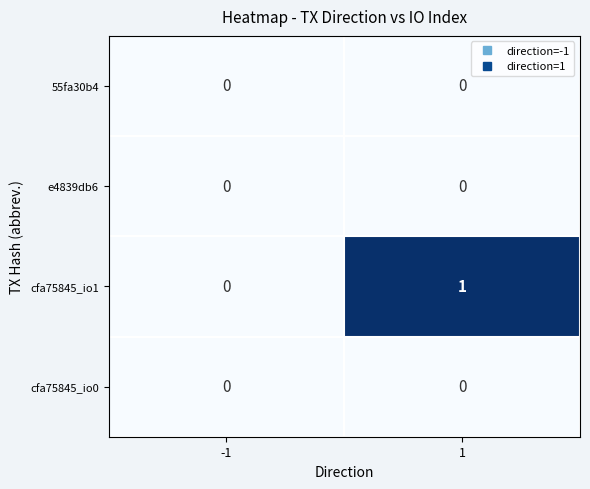

Reading left to right, what are all the values shown in this chart?

55fa30b4: -1=0	1=0
e4839db6: -1=0	1=0
cfa75845_io1: -1=0	1=1
cfa75845_io0: -1=0	1=0